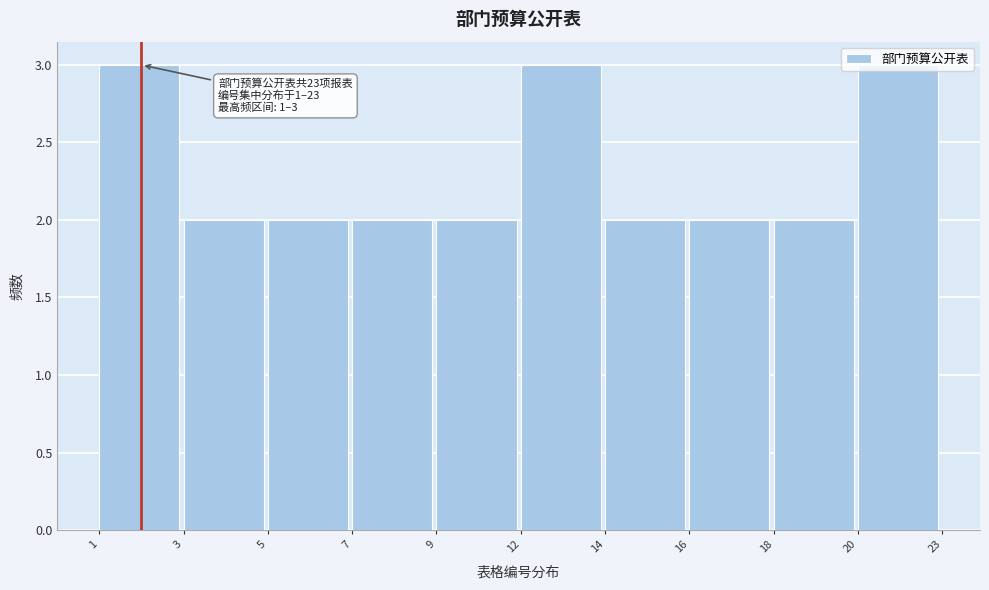

What is the value of the 1st bar from the left?

3